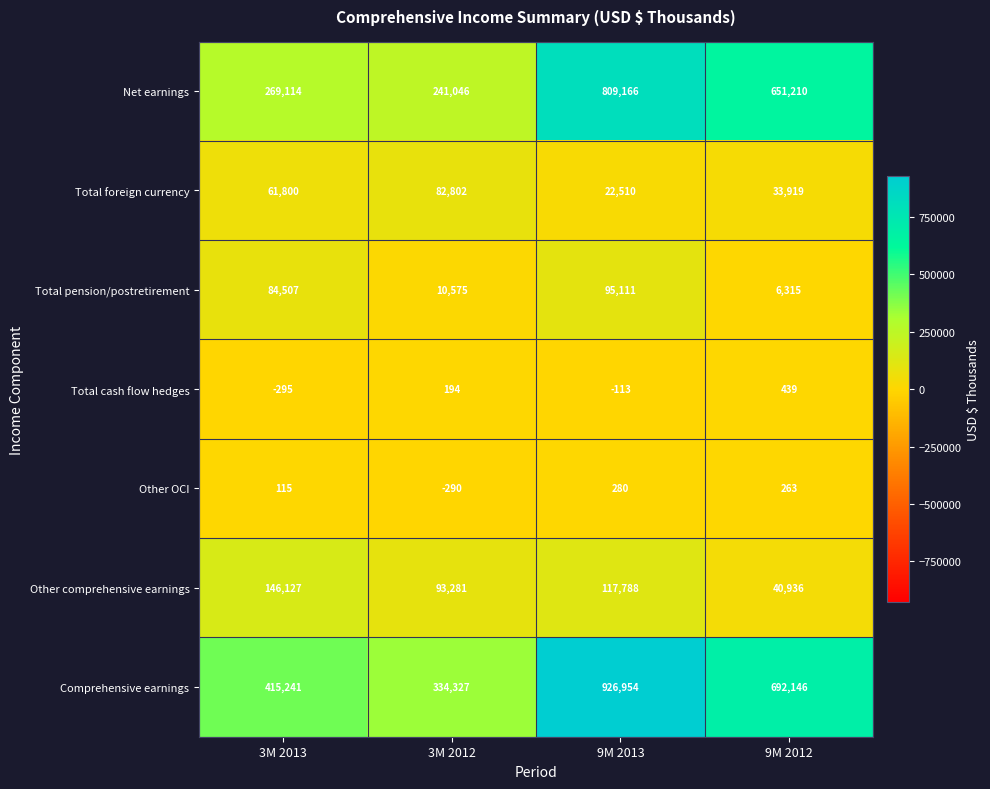

At which category is the sum across all series the highest?

9M 2013